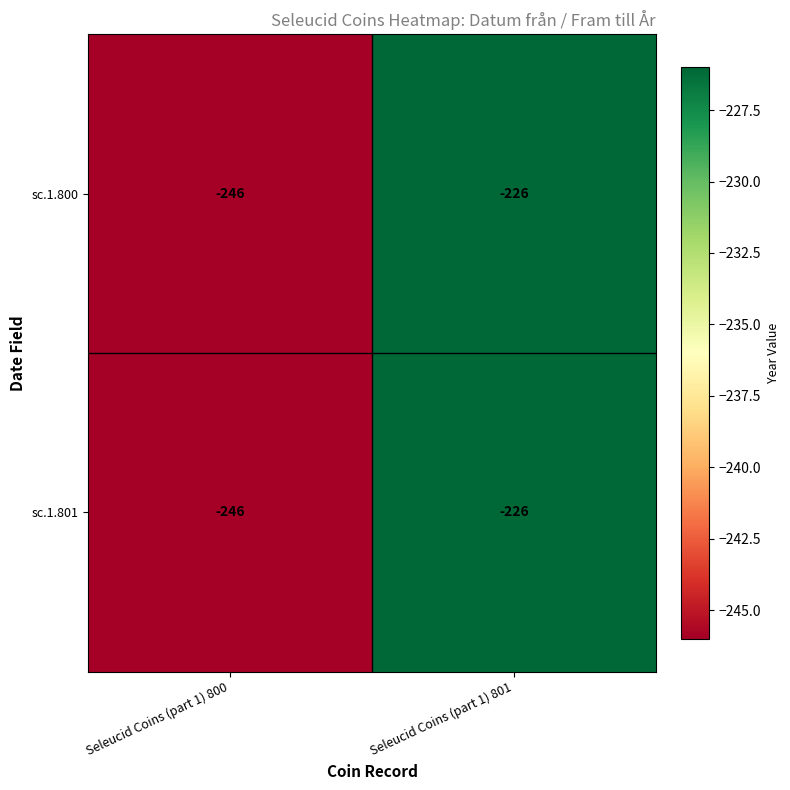

The value of sc.1.800 at Seleucid Coins (part 1) 801 is -298. True or false?

False